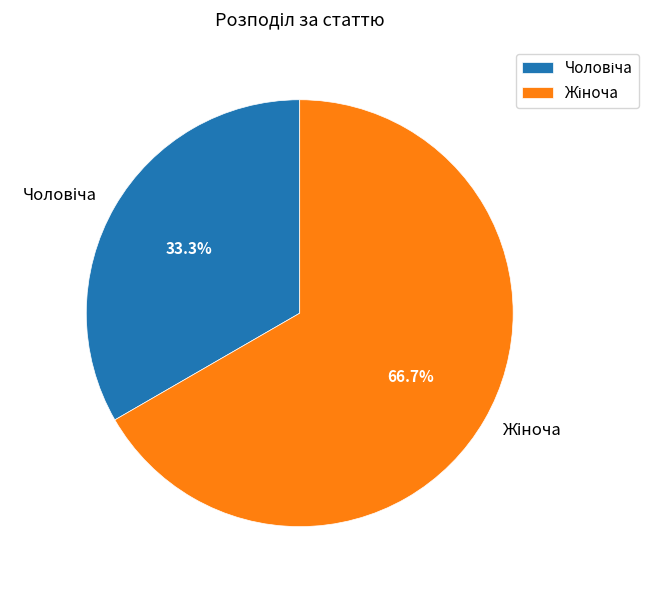

Does any single category account for the majority?

Yes